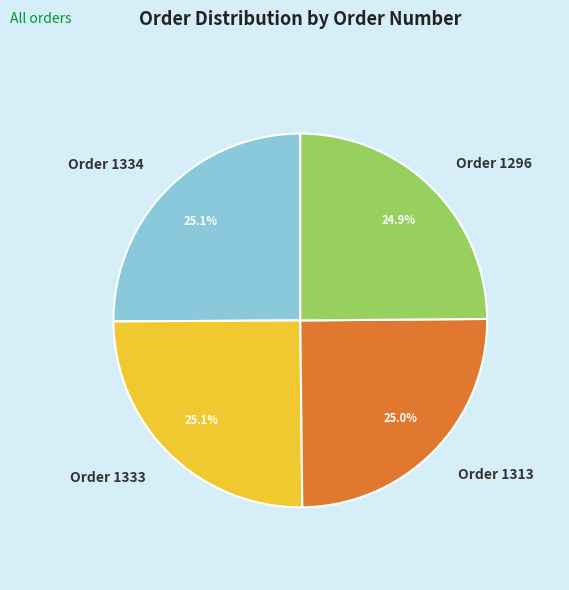

Count the number of slices in the pie.

4